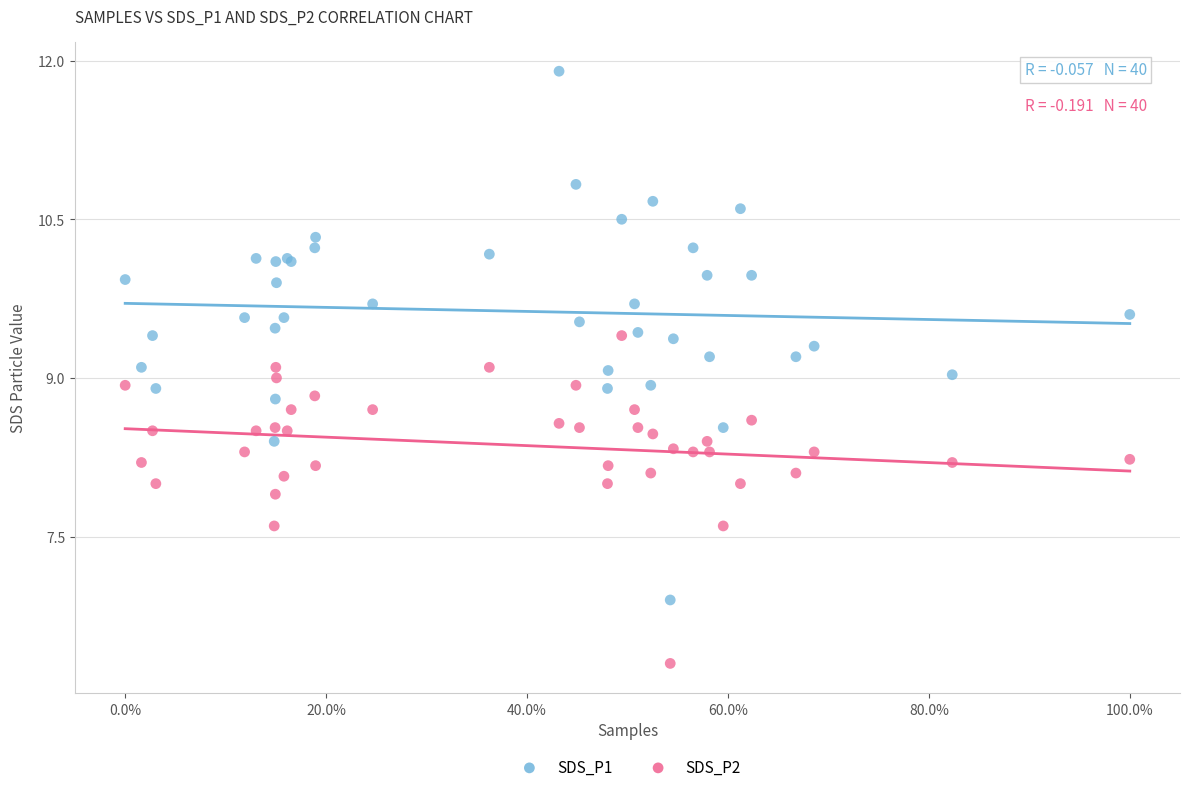

Which series contains the highest Y value?

SDS_P1